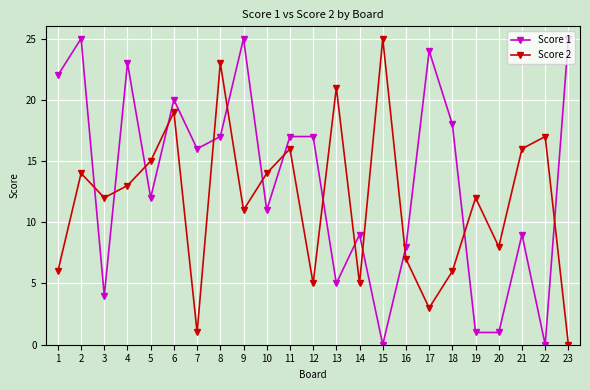

What is the difference between the highest and lowest values at 17?

21